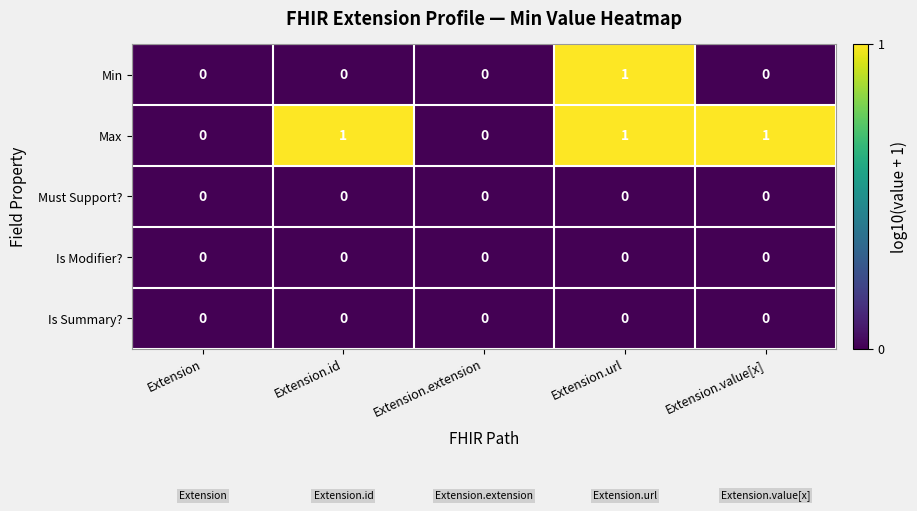

True or false: Is Summary? has a value of 0 at Extension.id.

True